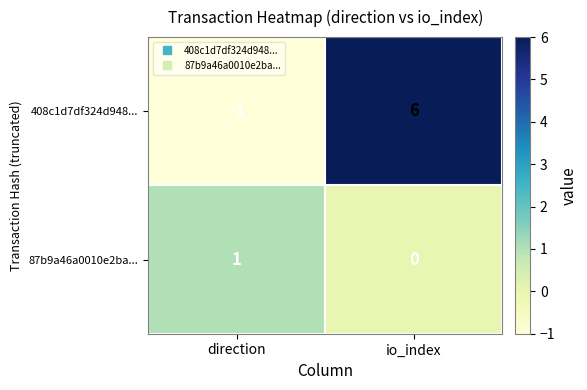

Reading left to right, what are all the values shown in this chart?

408c1d7df324d948...: -1	6
87b9a46a0010e2ba...: 1	0